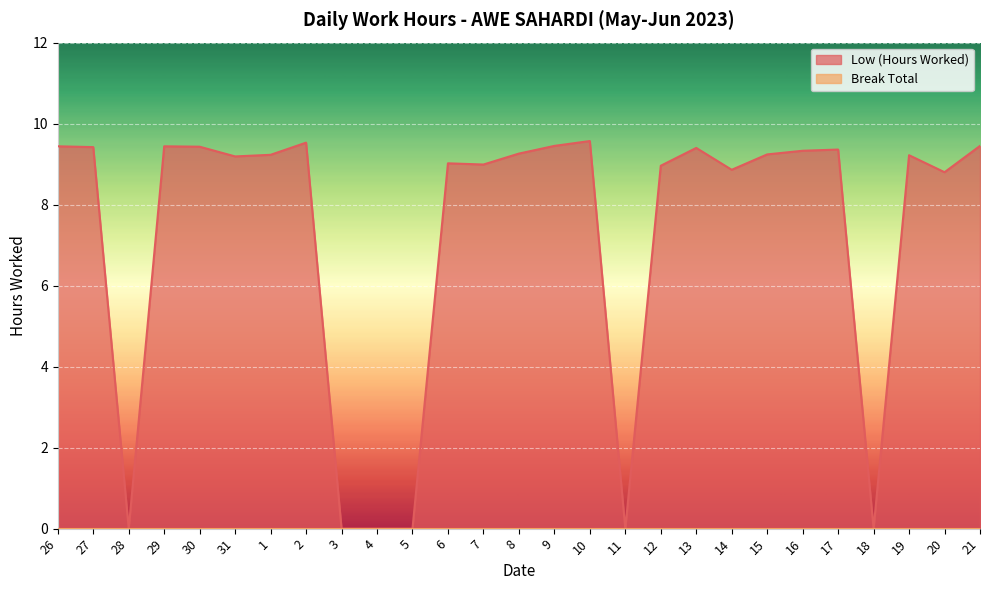

Is it true that the value at 9 is 3.2?

False